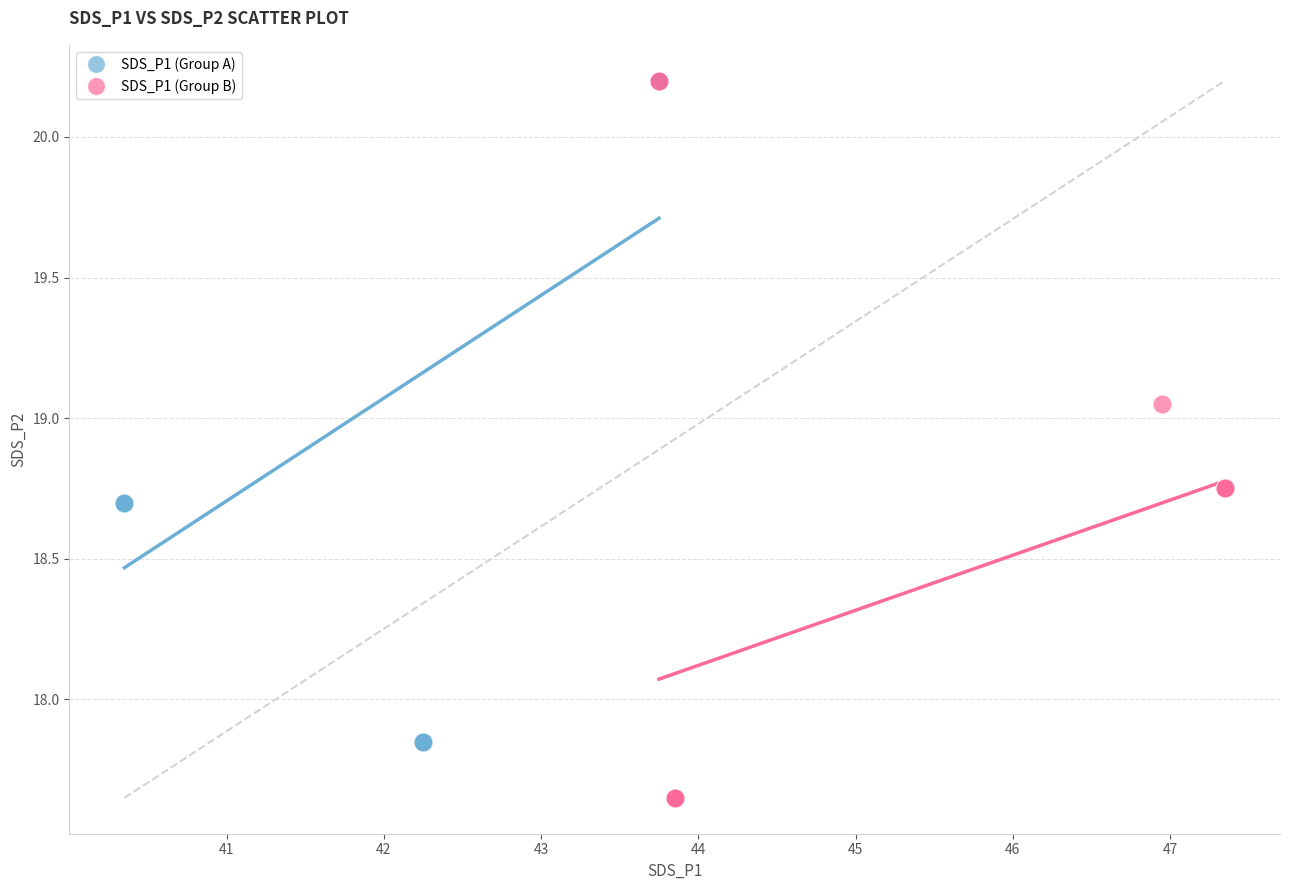

Which series has the widest spread of Y values?

SDS_P1 (Group B)